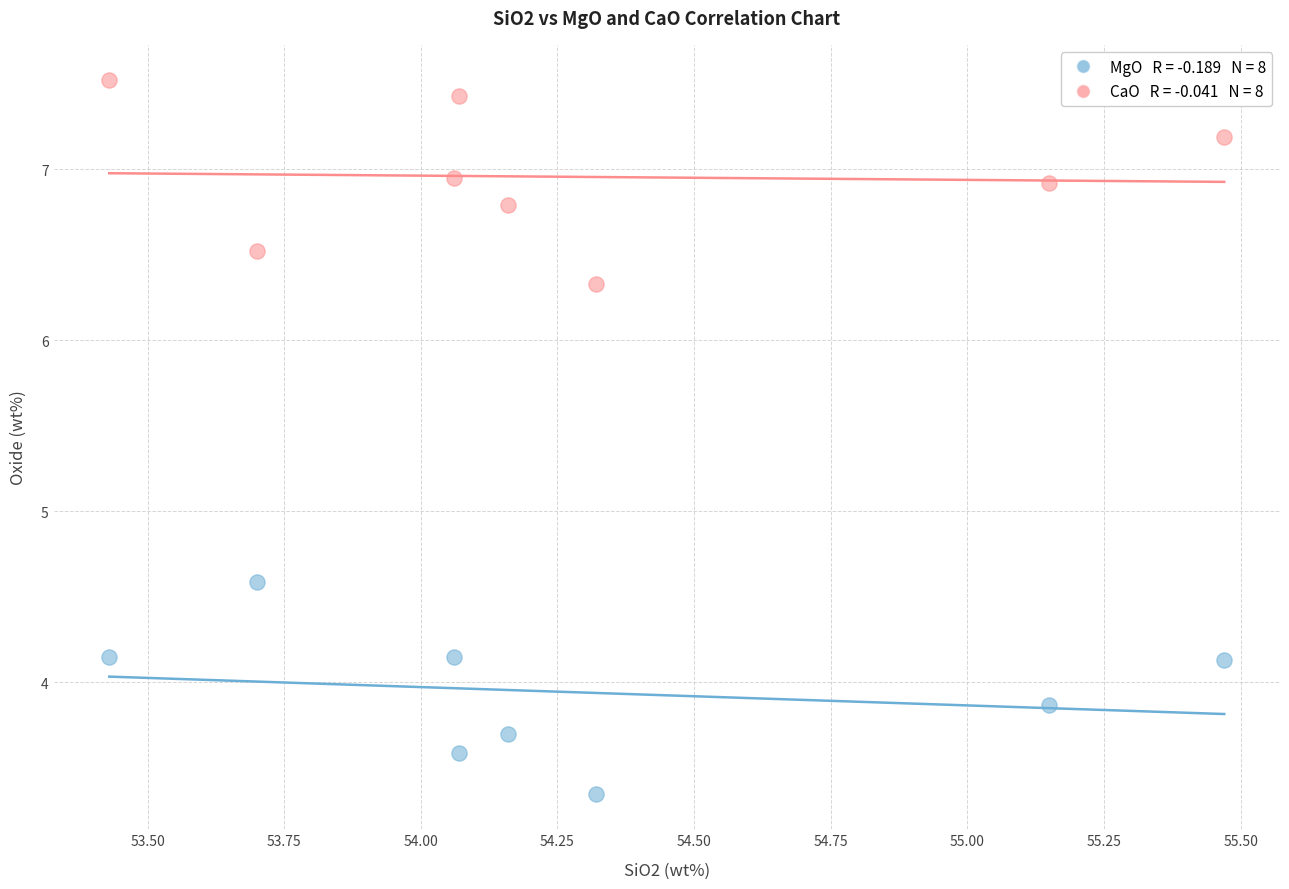

Across all data points, what is the range of X values (max minus min)?

2.0